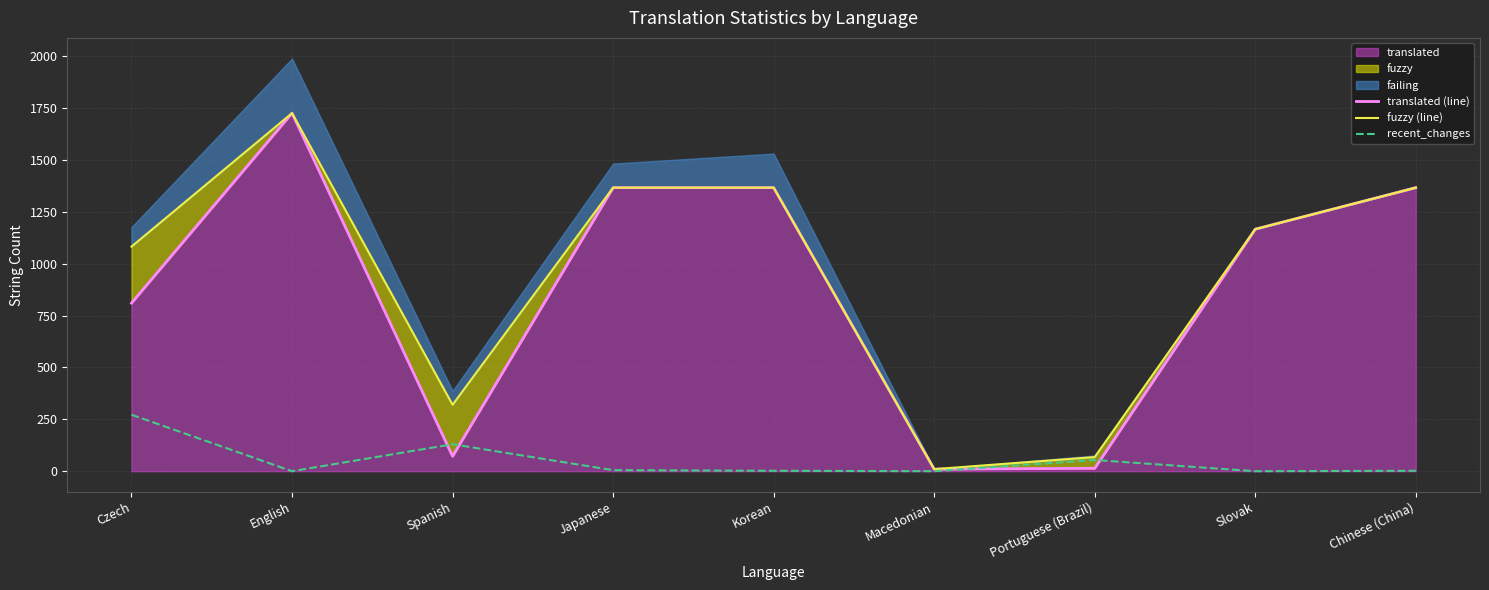

True or false: translated (line) and fuzzy (line) cross at least once.

False